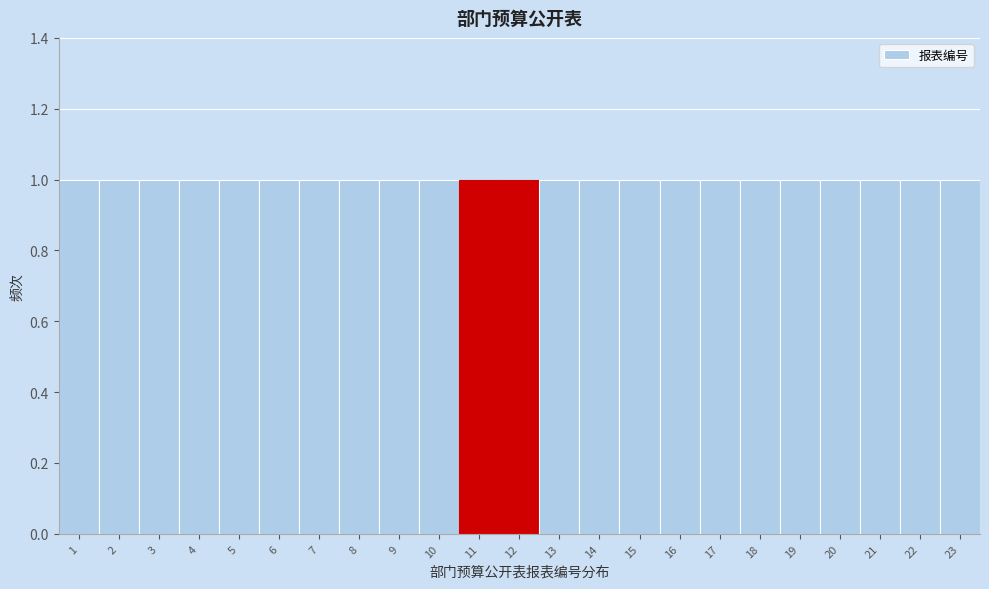

Reading left to right, transcribe this chart: for each bar, give the range it covers on the x-axis and its height. The values are not printed on the chart, so give them approximately, as read against the axis.

0.5 to 1.5: 1
1.5 to 2.5: 1
2.5 to 3.5: 1
3.5 to 4.5: 1
4.5 to 5.5: 1
5.5 to 6.5: 1
6.5 to 7.5: 1
7.5 to 8.5: 1
8.5 to 9.5: 1
9.5 to 10.5: 1
10.5 to 11.5: 1
11.5 to 12.5: 1
12.5 to 13.5: 1
13.5 to 14.5: 1
14.5 to 15.5: 1
15.5 to 16.5: 1
16.5 to 17.5: 1
17.5 to 18.5: 1
18.5 to 19.5: 1
19.5 to 20.5: 1
20.5 to 21.5: 1
21.5 to 22.5: 1
22.5 to 23.5: 1